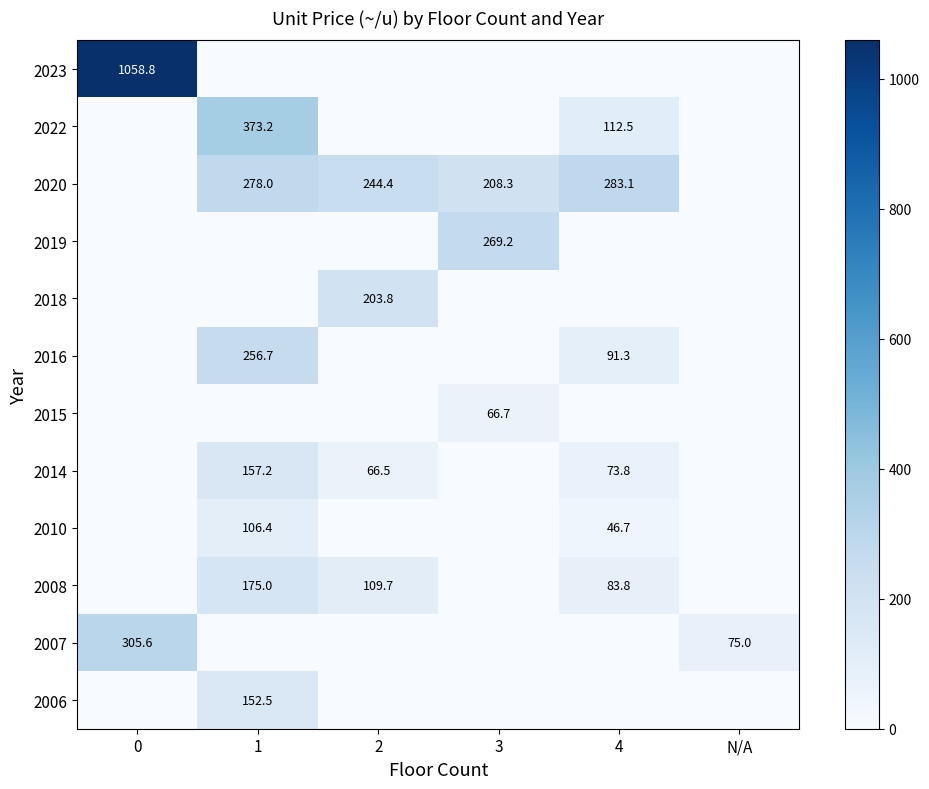

Is the value of 2023 at 0 greater than the value of 2008 at 1?

Yes